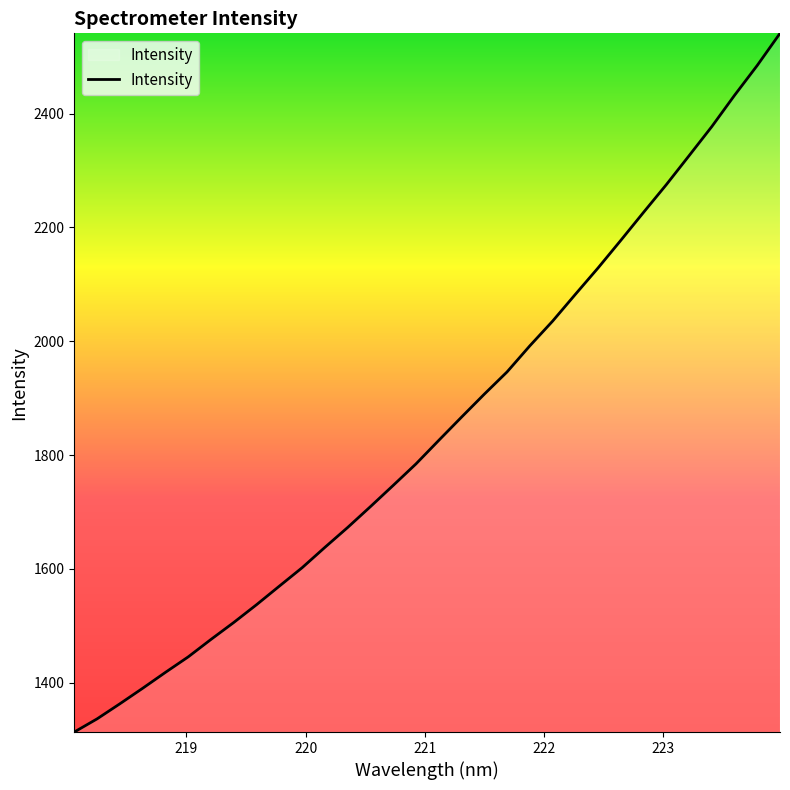

What is the difference between the maximum and minimum values?

1227.4